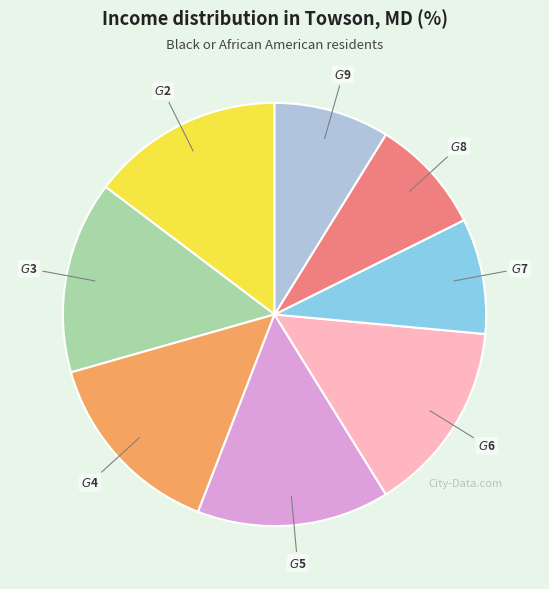

Is there any slice that represents more than half of the pie?

No